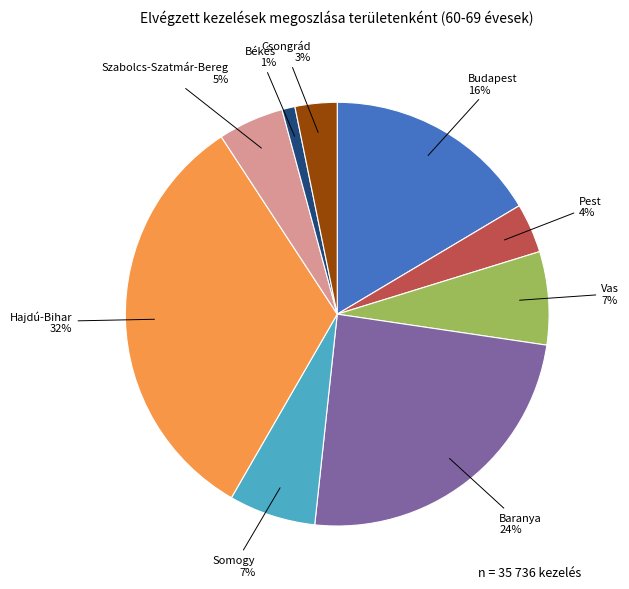

Count the number of slices in the pie.

9